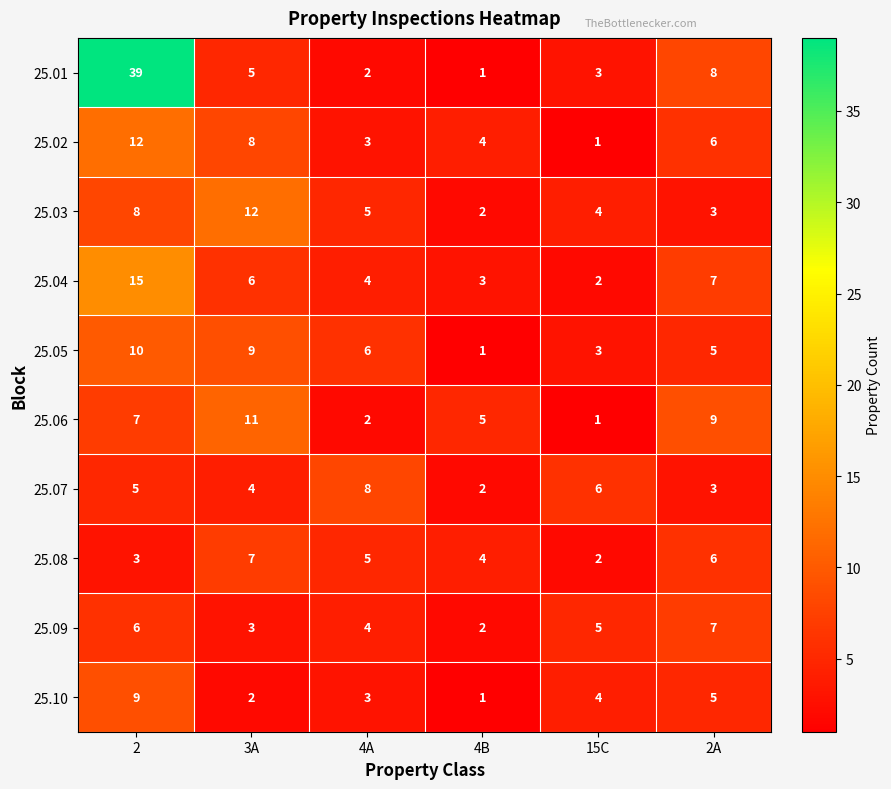

What is the smallest value displayed?

1